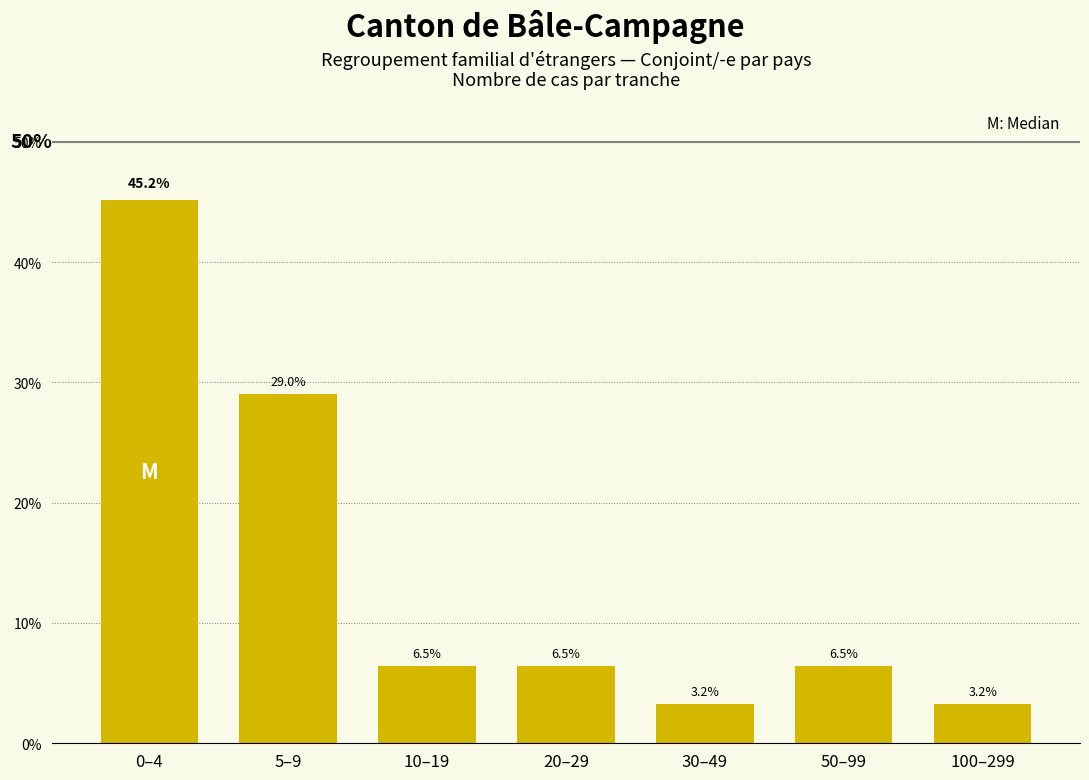

Reading left to right, extract all data points from this chart.

45.2	29.0	6.5	6.5	3.2	6.5	3.2